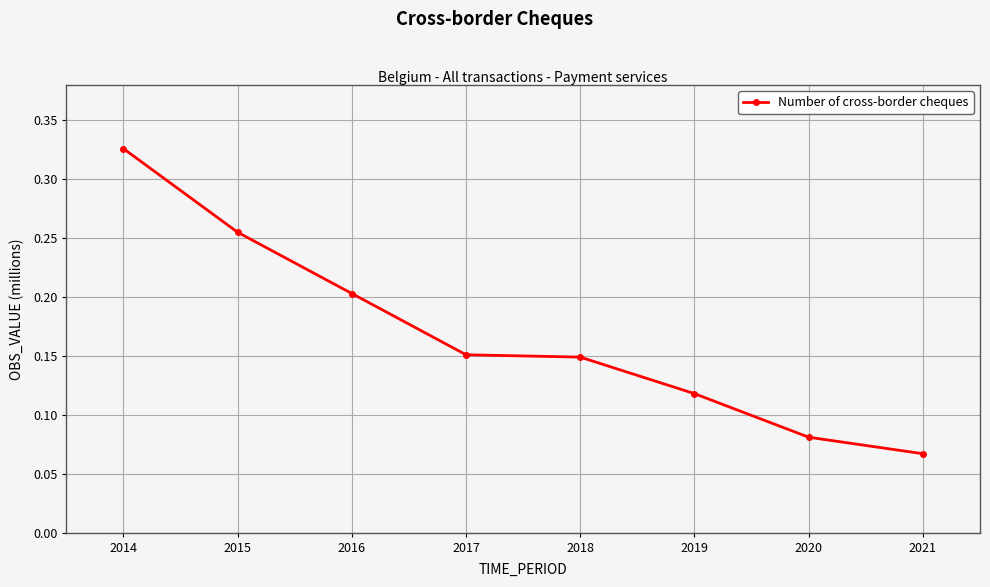

Count the number of data series in this chart.

1